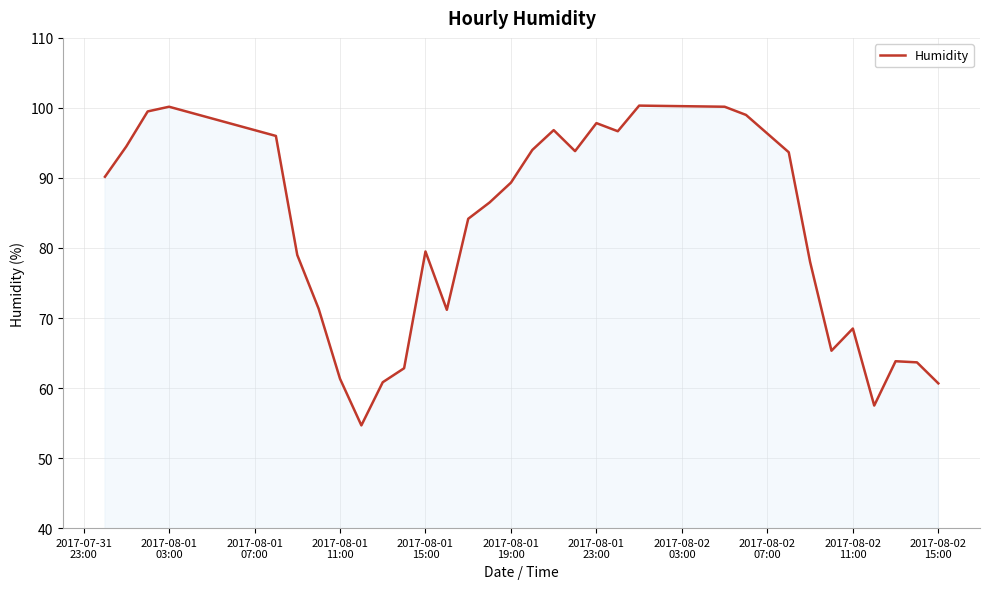

What is the difference between the maximum and minimum values?

45.7